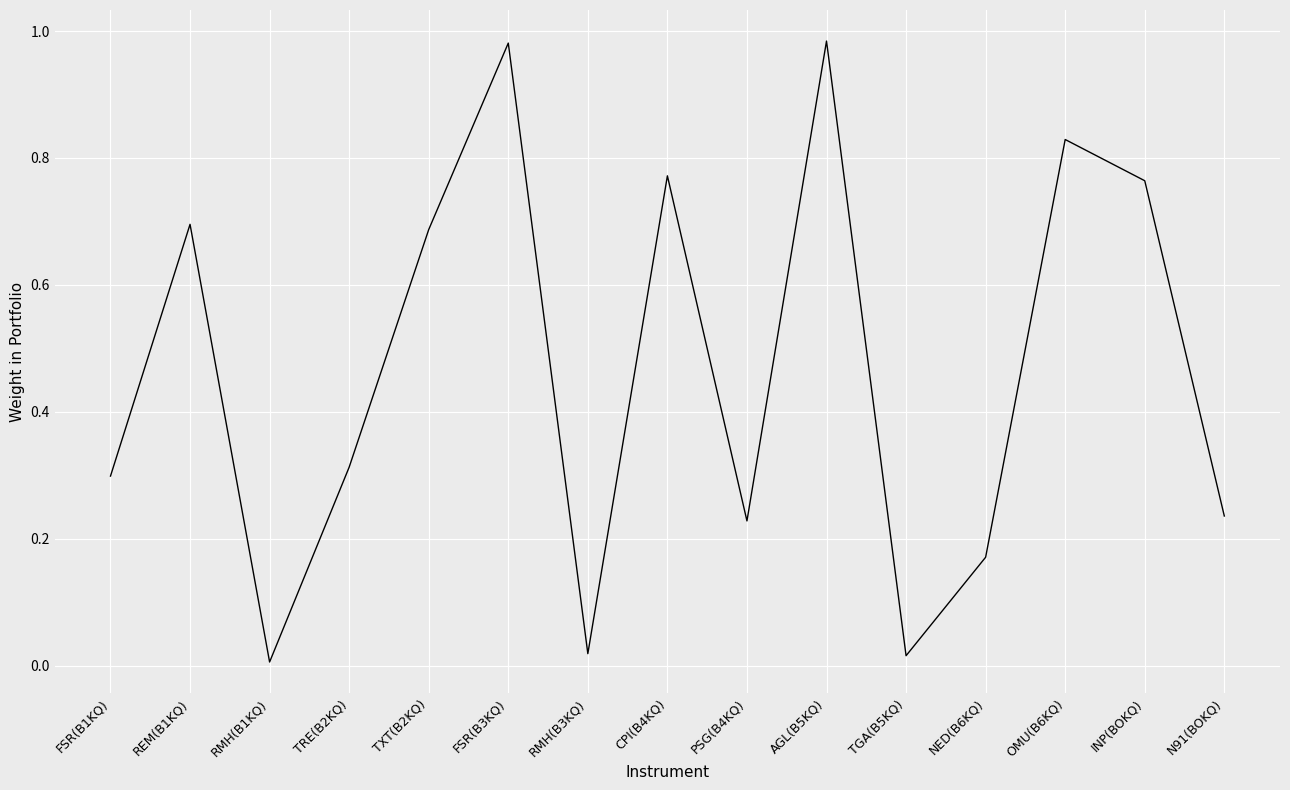

What position from the left is RMH(B1KQ)?

3